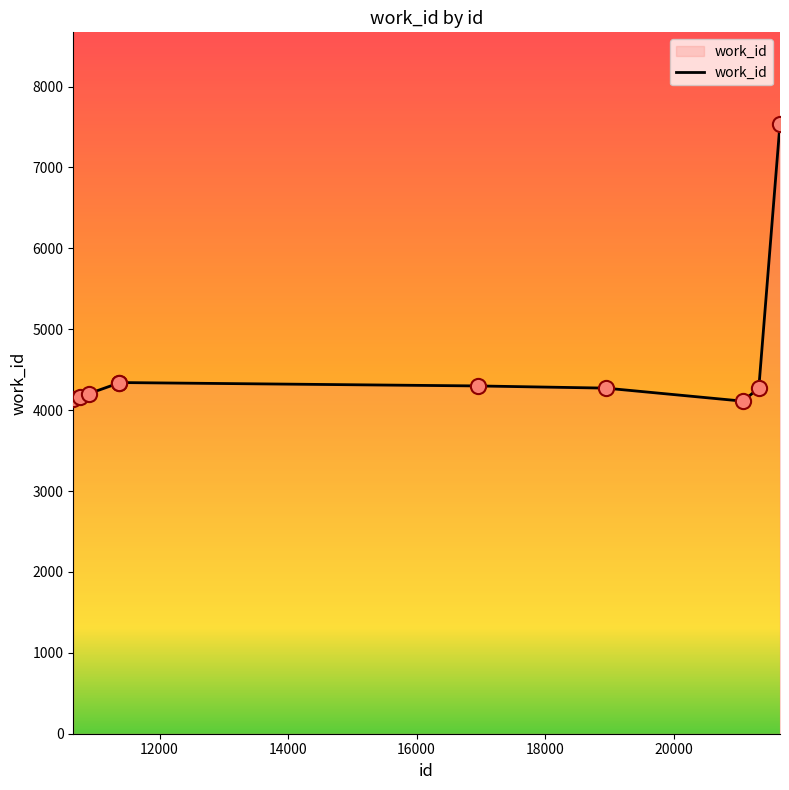

What is the difference between the maximum and minimum values?

3428